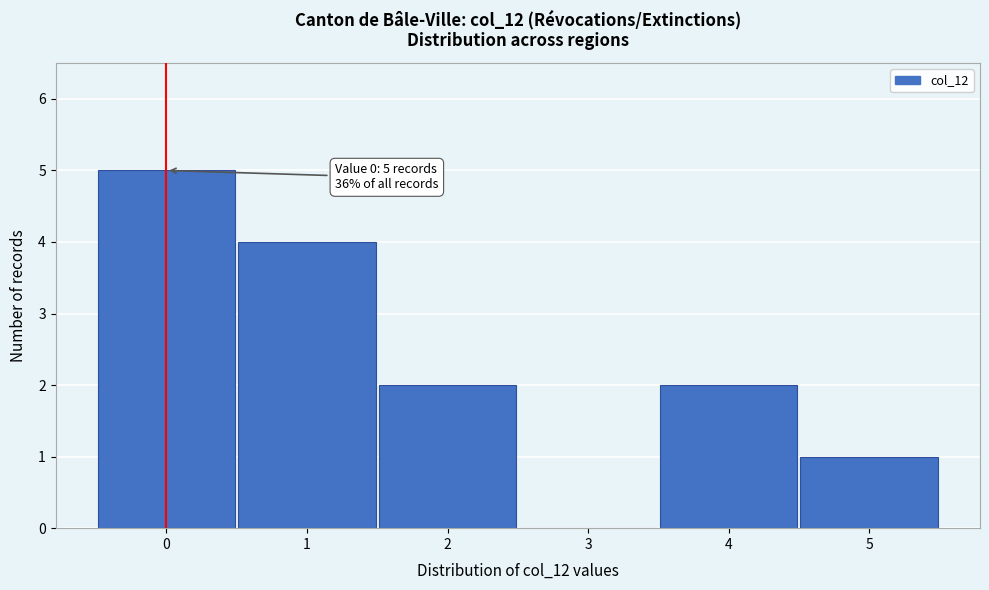

Over which range of the x-axis is the bar tallest?

-0.5 to 0.5